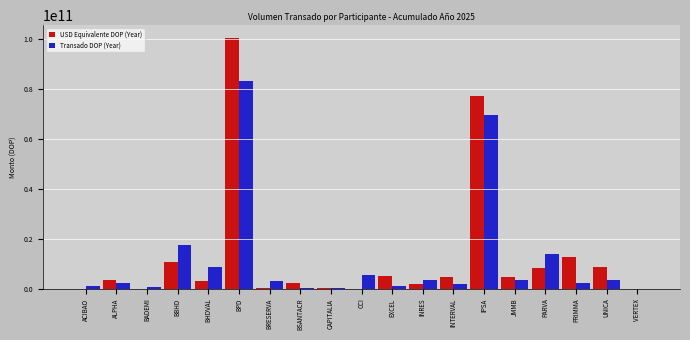

At which category is the sum across all series the highest?

BPD